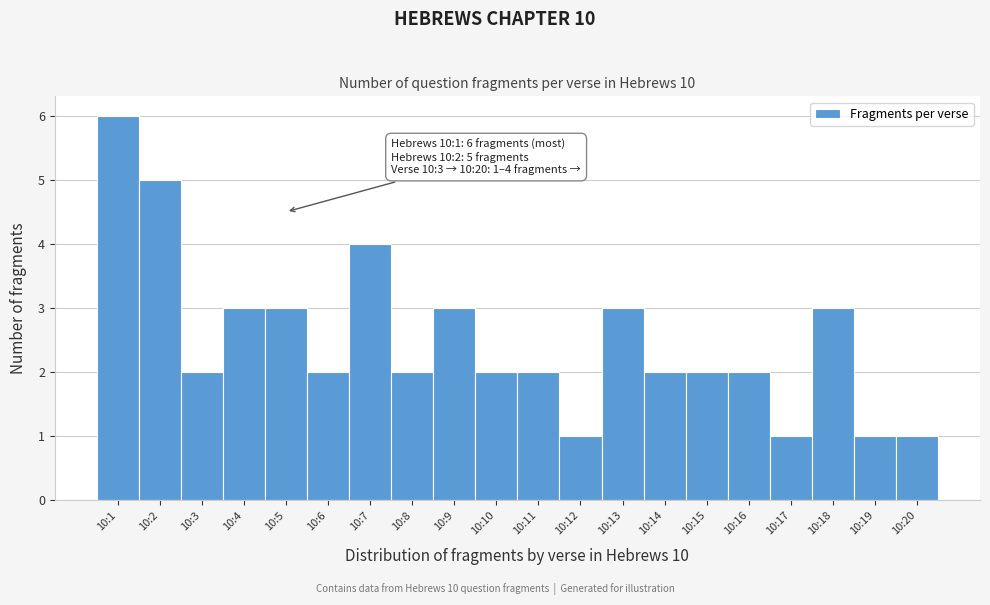

Reading left to right, list all the values displayed in this chart.

10:1=6	10:2=5	10:3=2	10:4=3	10:5=3	10:6=2	10:7=4	10:8=2	10:9=3	10:10=2	10:11=2	10:12=1	10:13=3	10:14=2	10:15=2	10:16=2	10:17=1	10:18=3	10:19=1	10:20=1